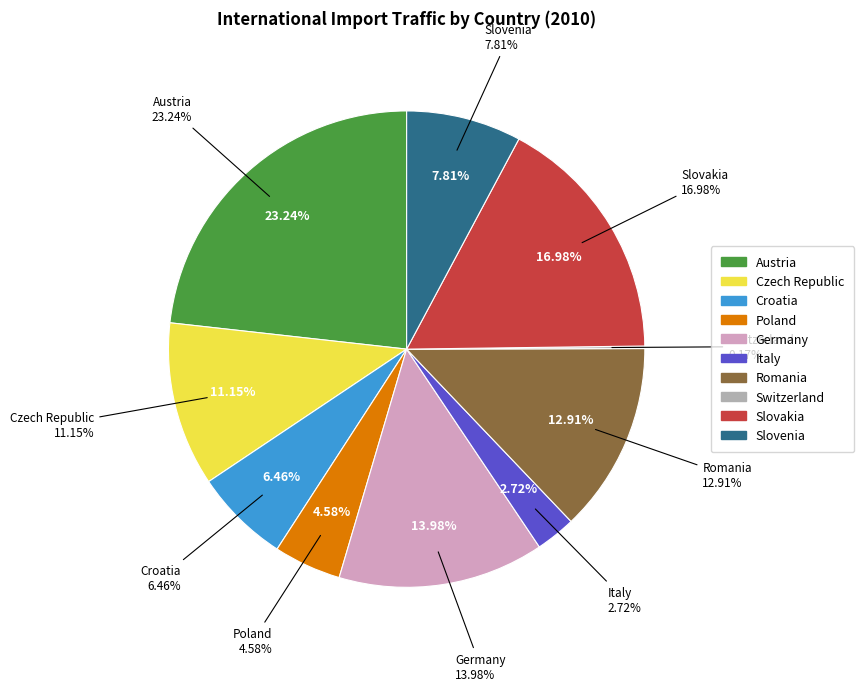

Is it true that Switzerland is 0% of the pie?

True